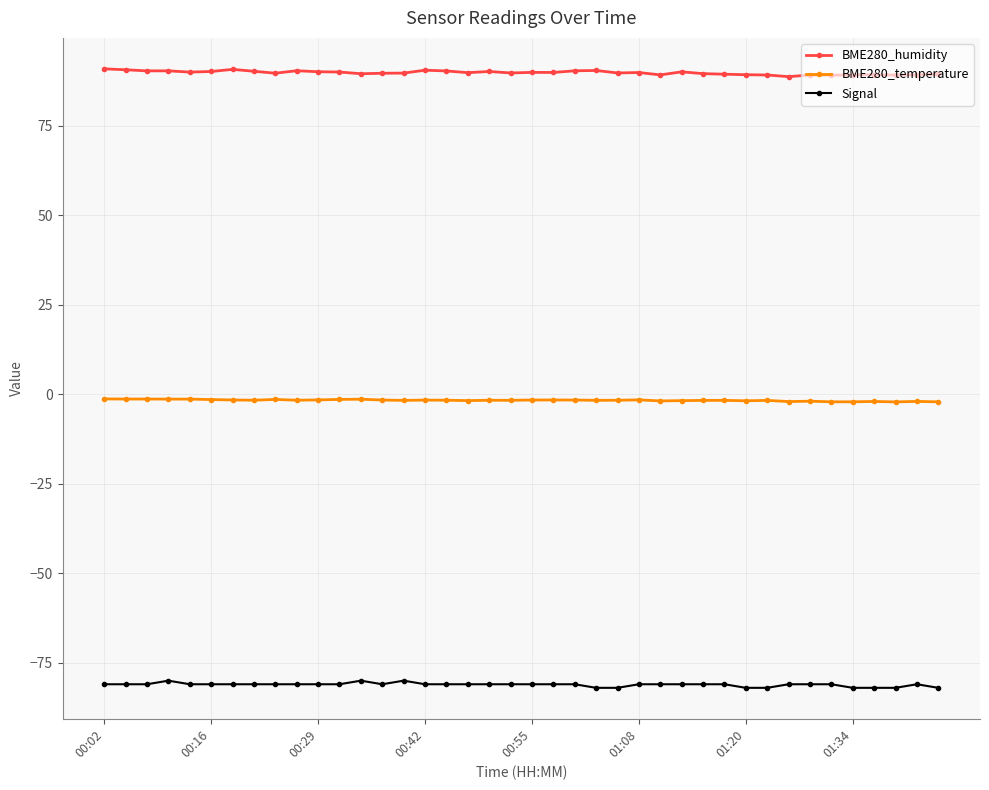

What is the sum of all BME280_temperature values?

-68.5